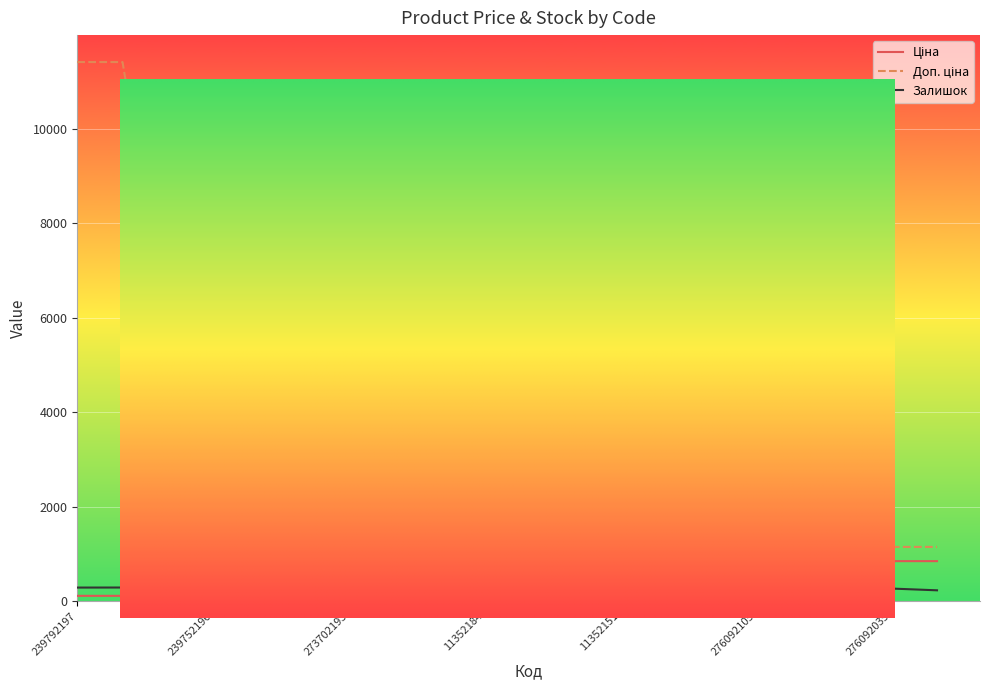

Is it true that Доп. ціна equals 1081.7 at 271702229?

True